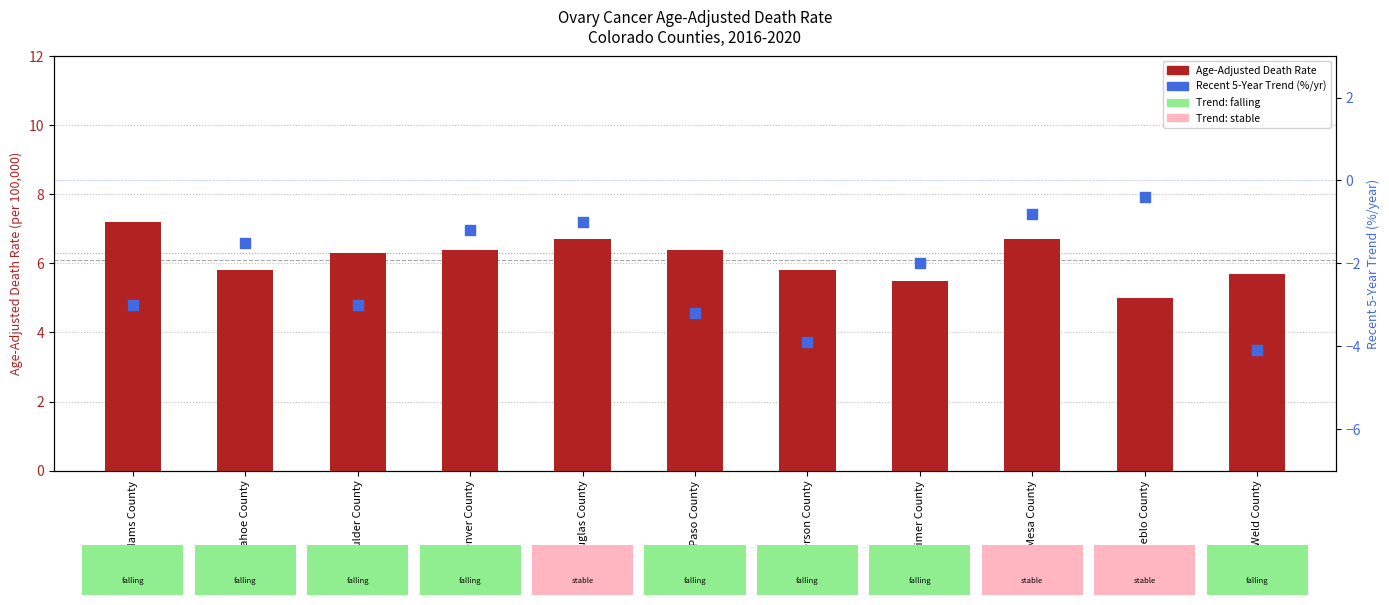

Is the value of Age-Adjusted Death Rate at El Paso County greater than the value of Recent 5-Year Trend (%/yr) at Pueblo County?

Yes